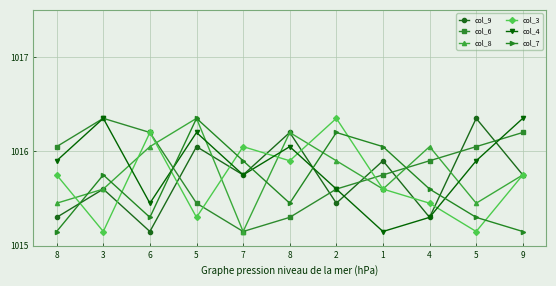

What is the label of the 1st point from the right?

9